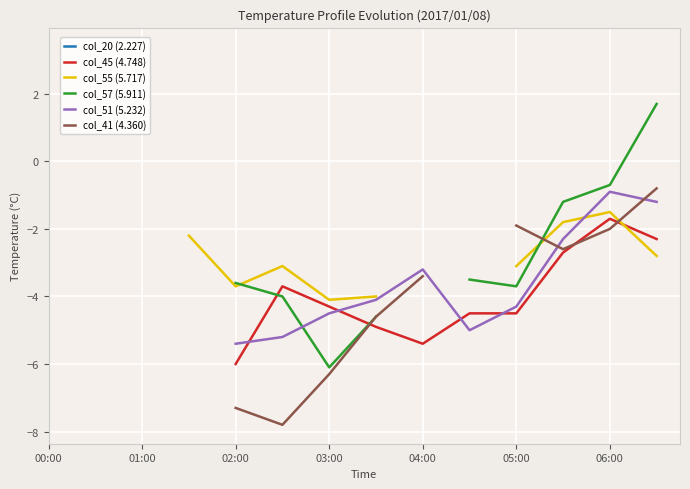

How many interior local valleys does the col_57 (5.911) series have?

2